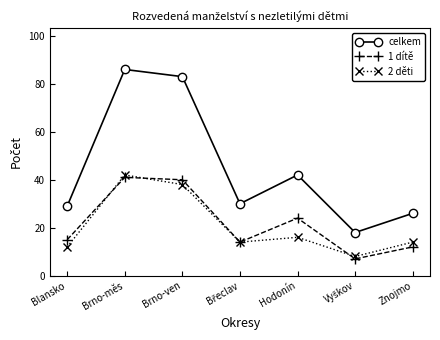

How many lines are shown in the chart?

3